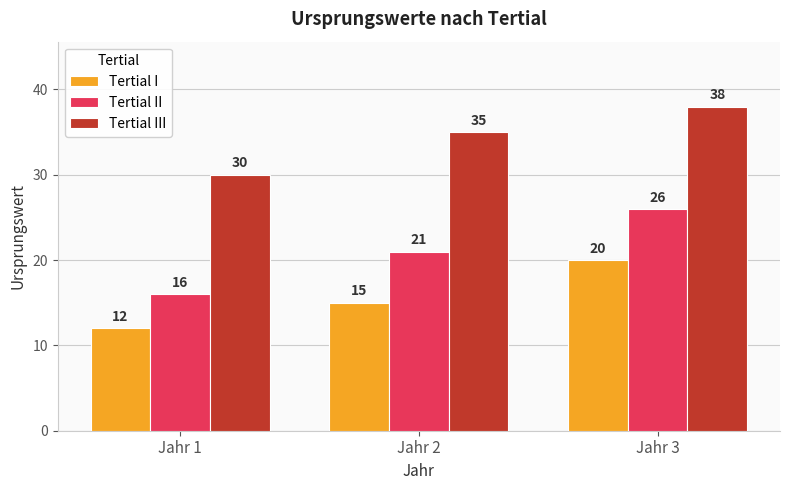

How many categories are shown in the chart?

3